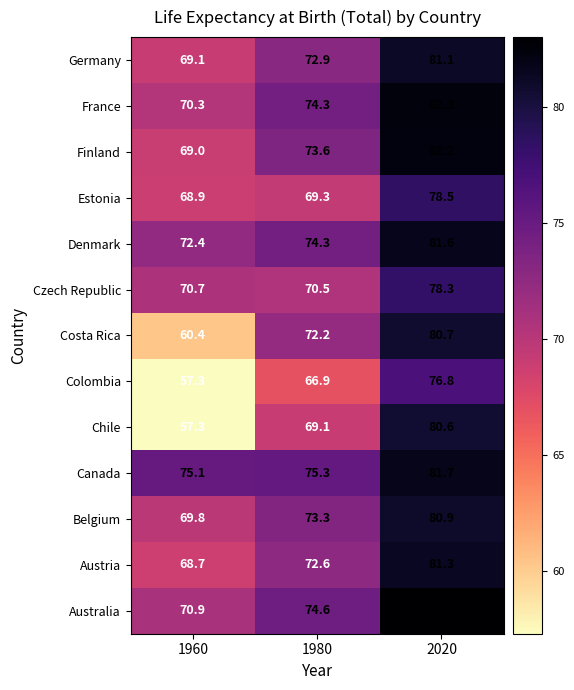

Which series has the largest total across all categories?

Canada